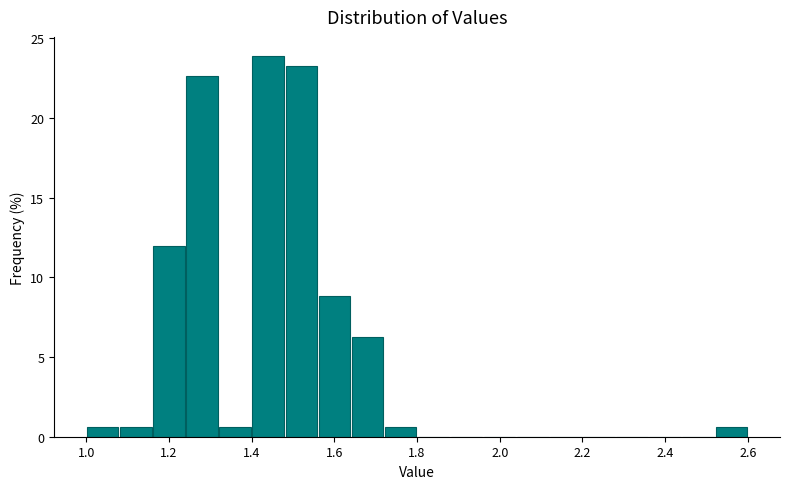

Reading left to right, transcribe this chart: for each bar, give the range it covers on the x-axis and its height. The values are not printed on the chart, so give them approximately, as read against the axis.

1.00 to 1.08: 0.5
1.08 to 1.16: 0.5
1.16 to 1.24: 12.0
1.24 to 1.32: 22.5
1.32 to 1.40: 0.5
1.40 to 1.48: 24.0
1.48 to 1.56: 23.5
1.56 to 1.64: 9.0
1.64 to 1.72: 6.5
1.72 to 1.80: 0.5
1.80 to 1.88: 0
1.88 to 1.96: 0
1.96 to 2.04: 0
2.04 to 2.12: 0
2.12 to 2.20: 0
2.20 to 2.28: 0
2.28 to 2.36: 0
2.36 to 2.44: 0
2.44 to 2.52: 0
2.52 to 2.60: 0.5